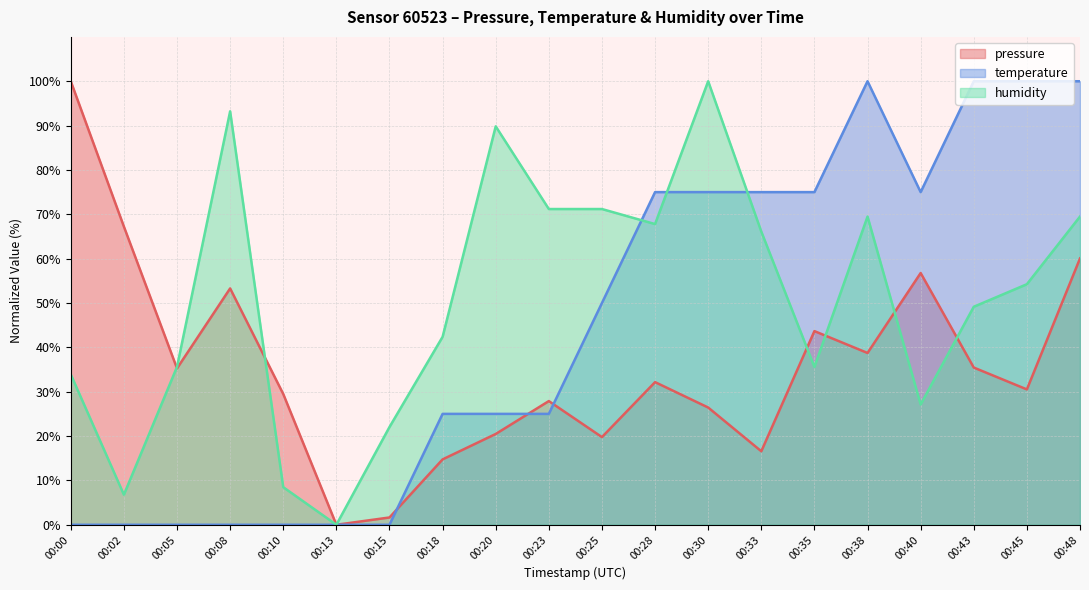

True or false: temperature has a value of 25.0 at 00:18.

True